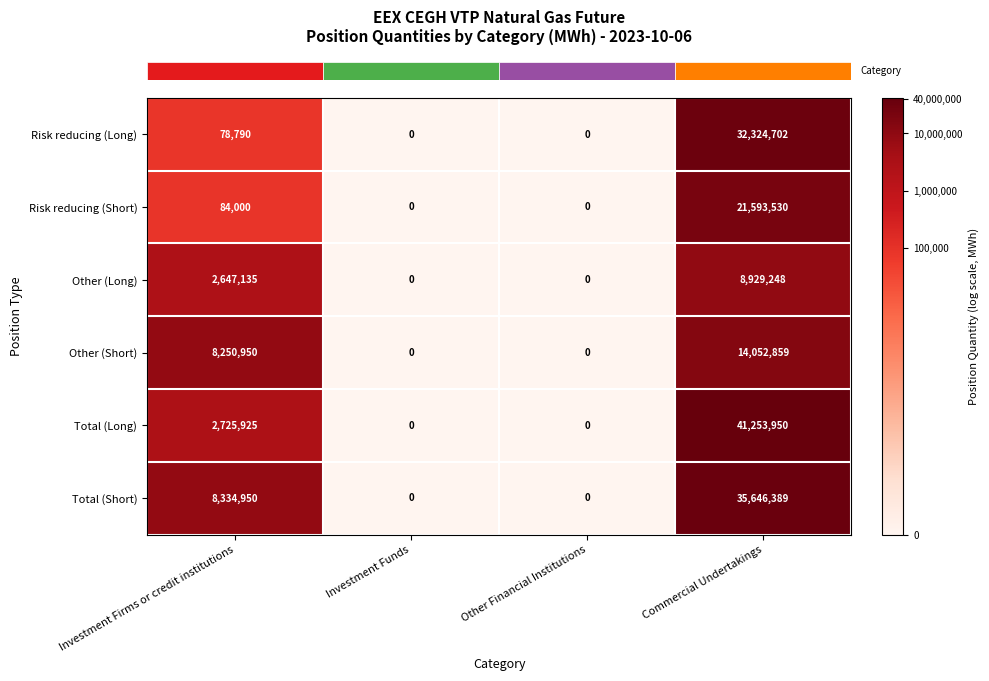

How many data points in Other (Long) are less than 2647135?

2